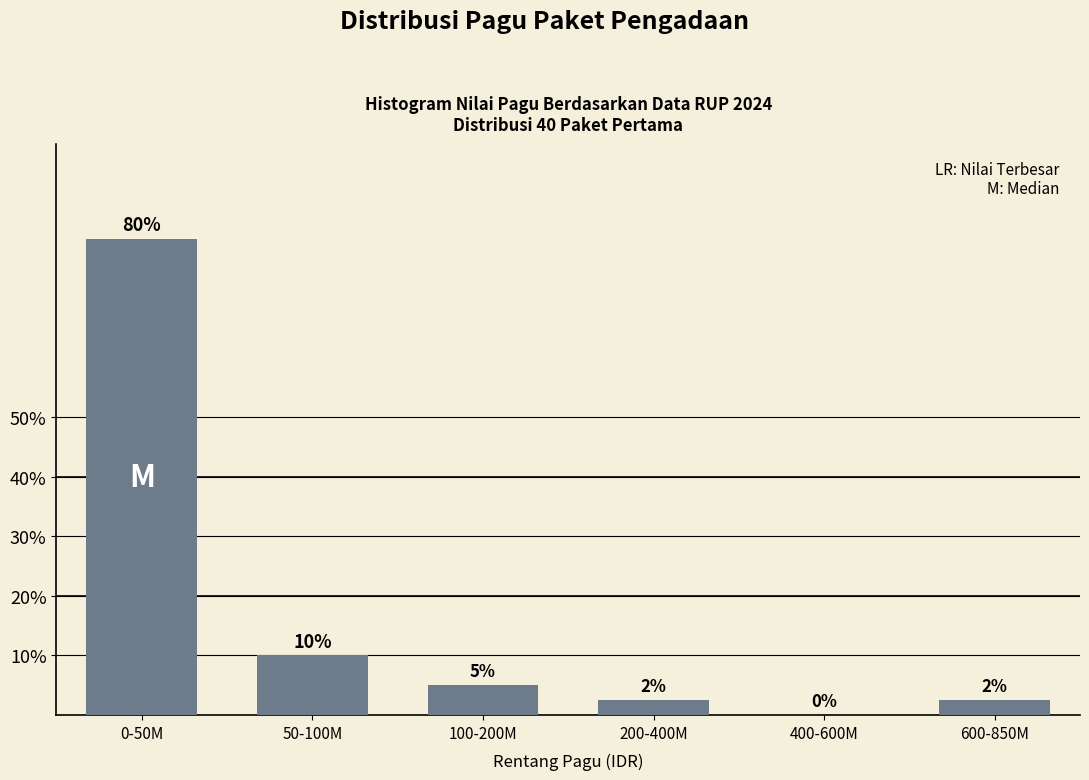

At which category does the chart reach its peak across all series?

0-50M